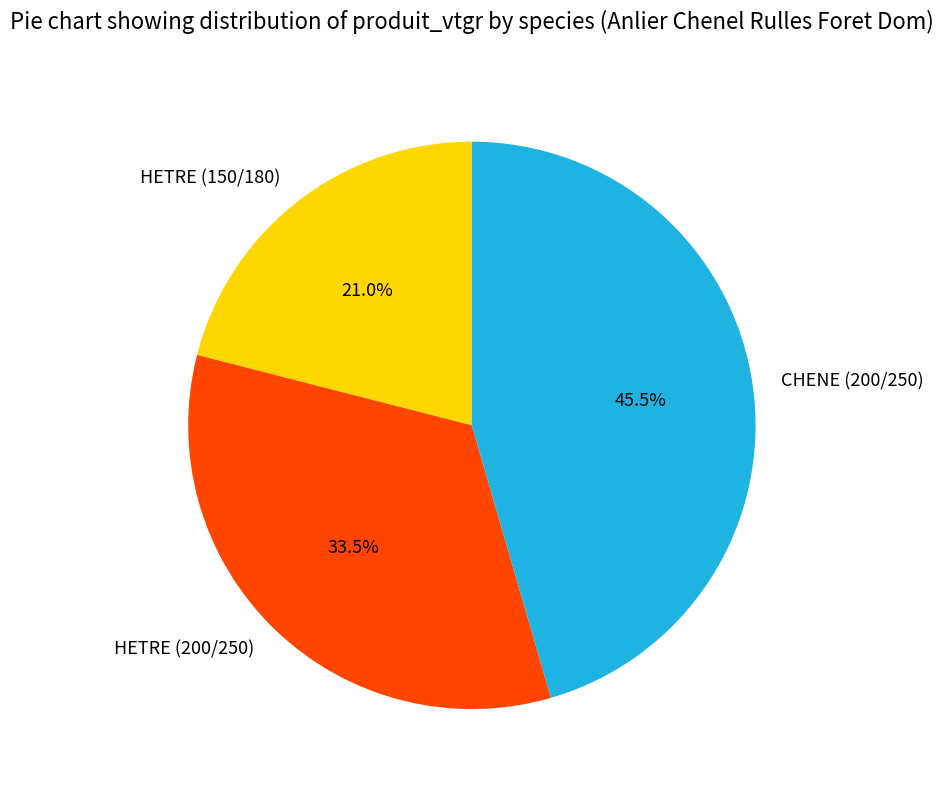

Rank the categories by value from highest to lowest.

CHENE (200/250), HETRE (200/250), HETRE (150/180)